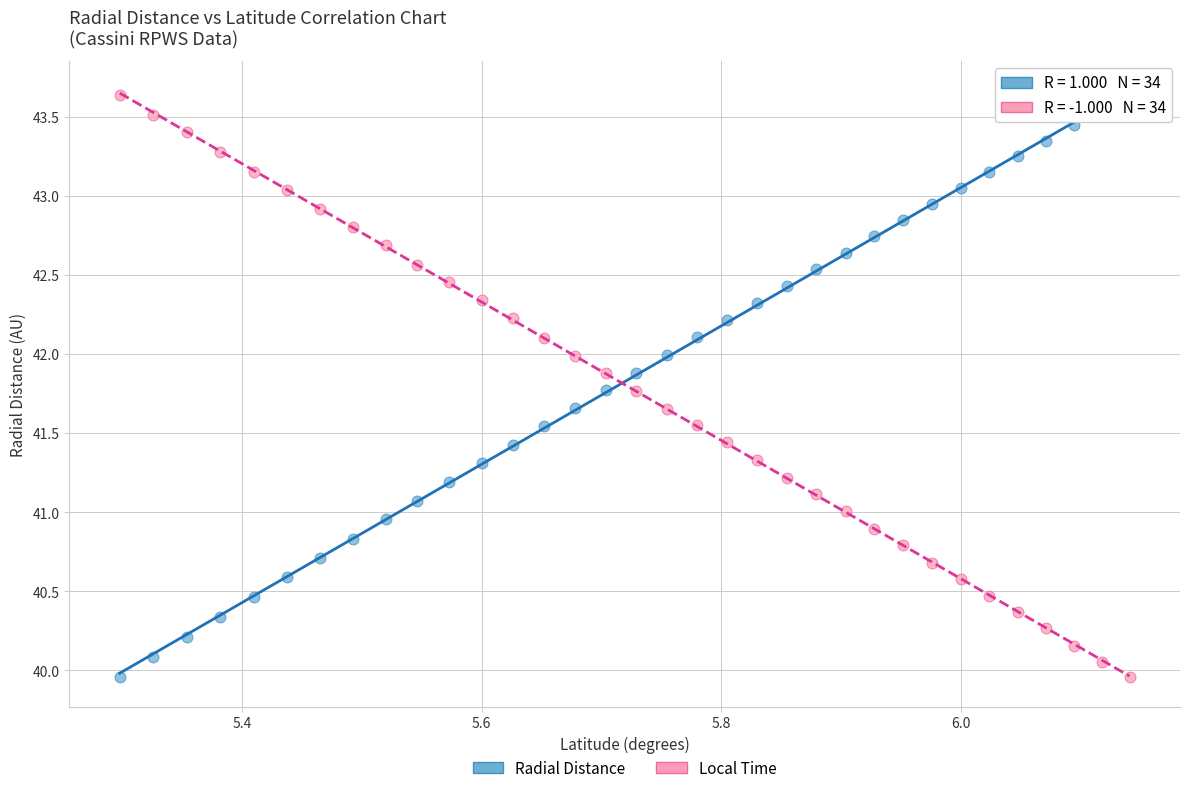

Across all data points, what is the range of X values (max minus min)?

0.8